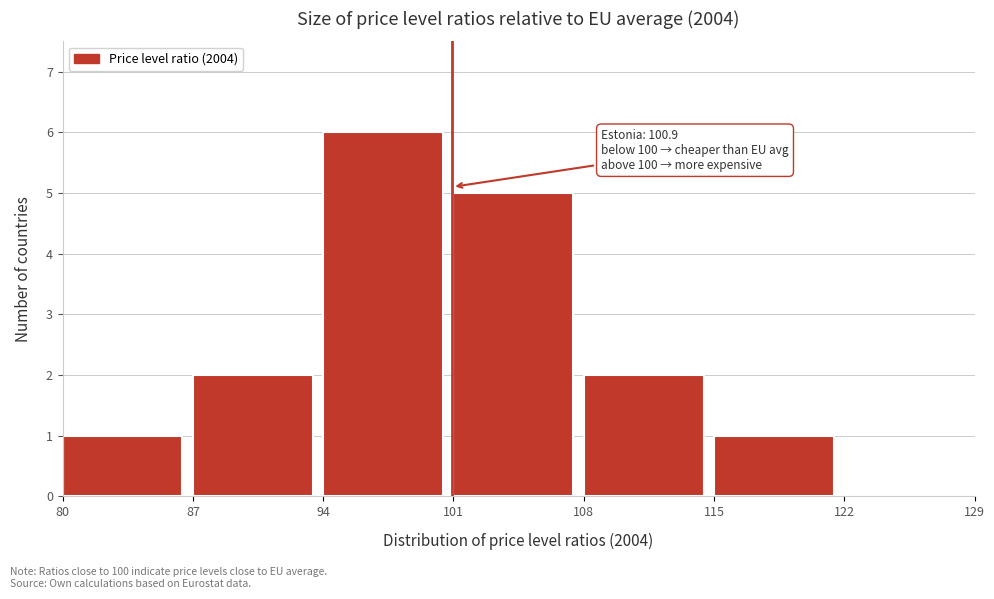

Over which range of the x-axis is the bar tallest?

94 to 101